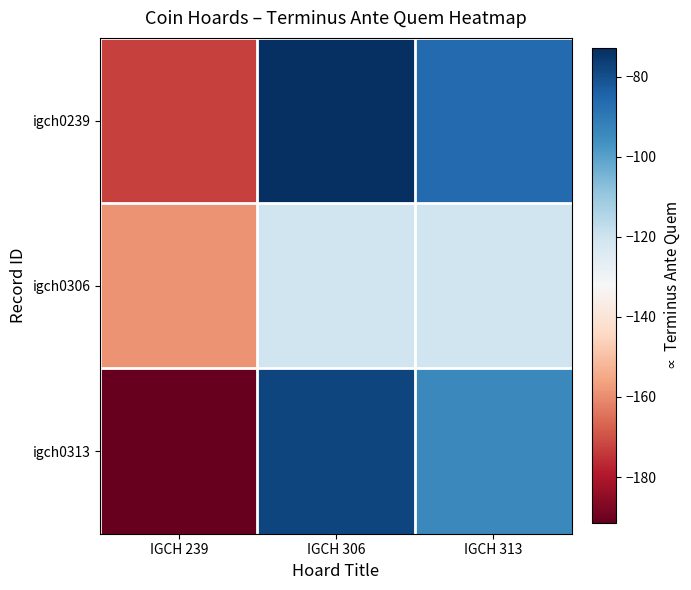

What is the smallest value displayed?

-191.5